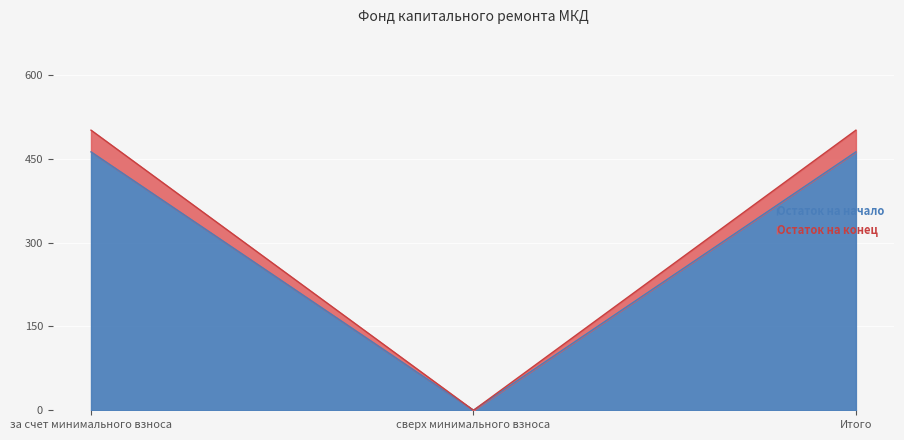

True or false: Остаток на начало has a value of -195.6 at сверх минимального взноса.

False